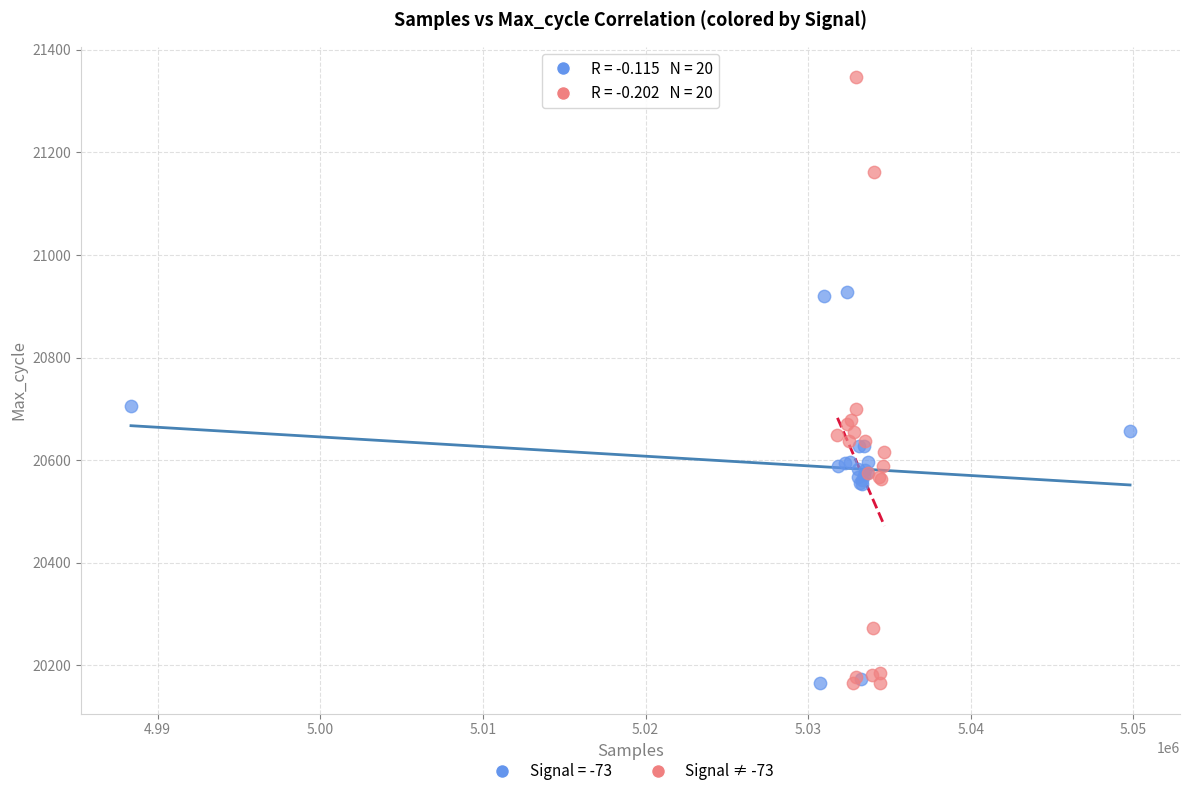

Which series has the largest Y range (max minus min)?

Signal ≠ -73